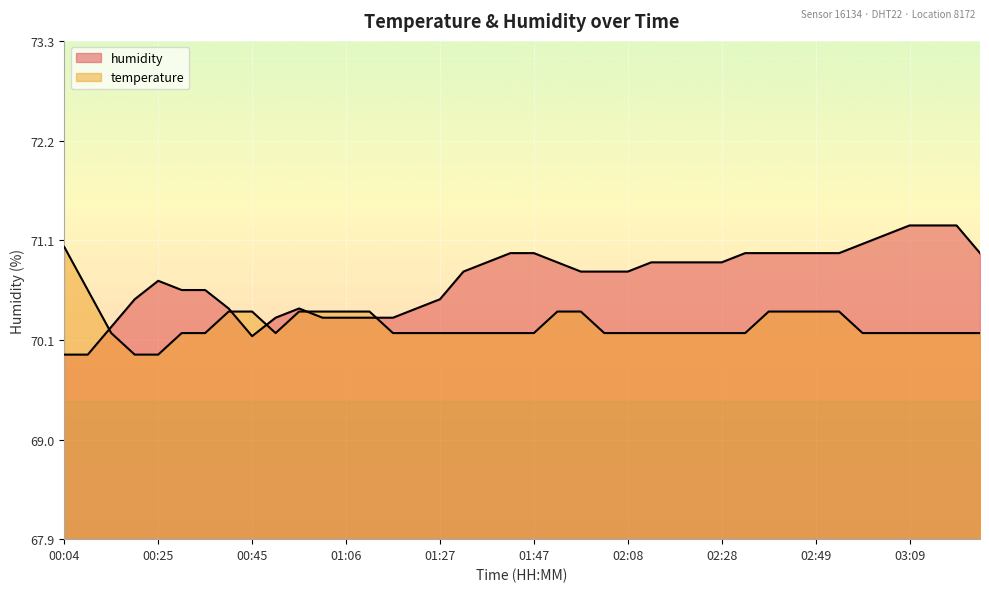

Rank the series by their maximum value, from lowest to highest.

temperature, humidity